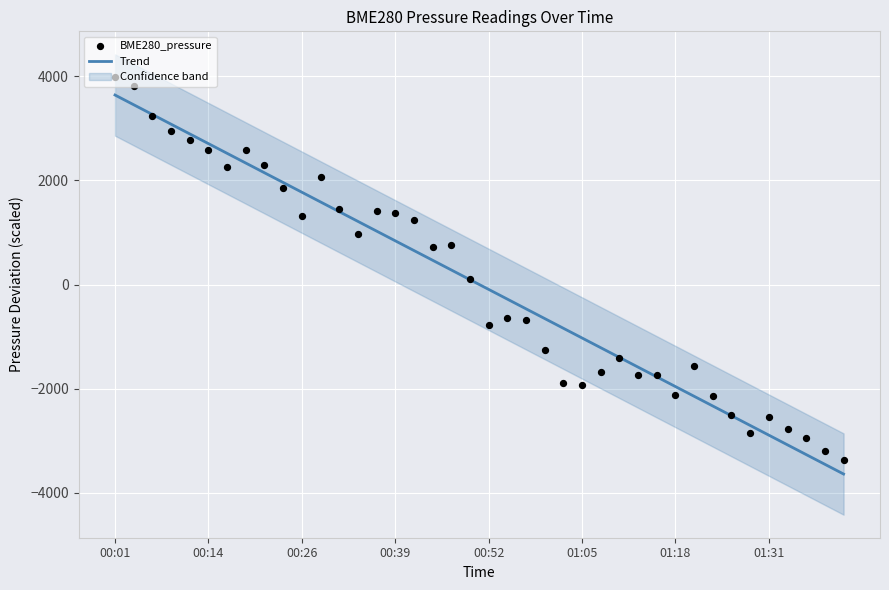

Which series contains the lowest Y value?

Trend